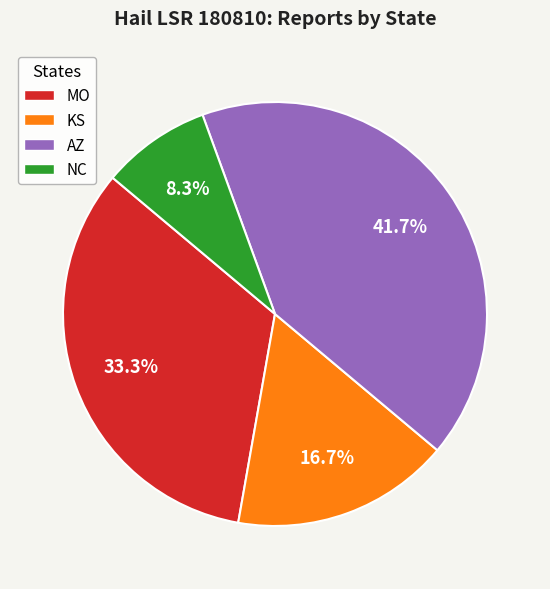

Is there any slice that represents more than half of the pie?

No